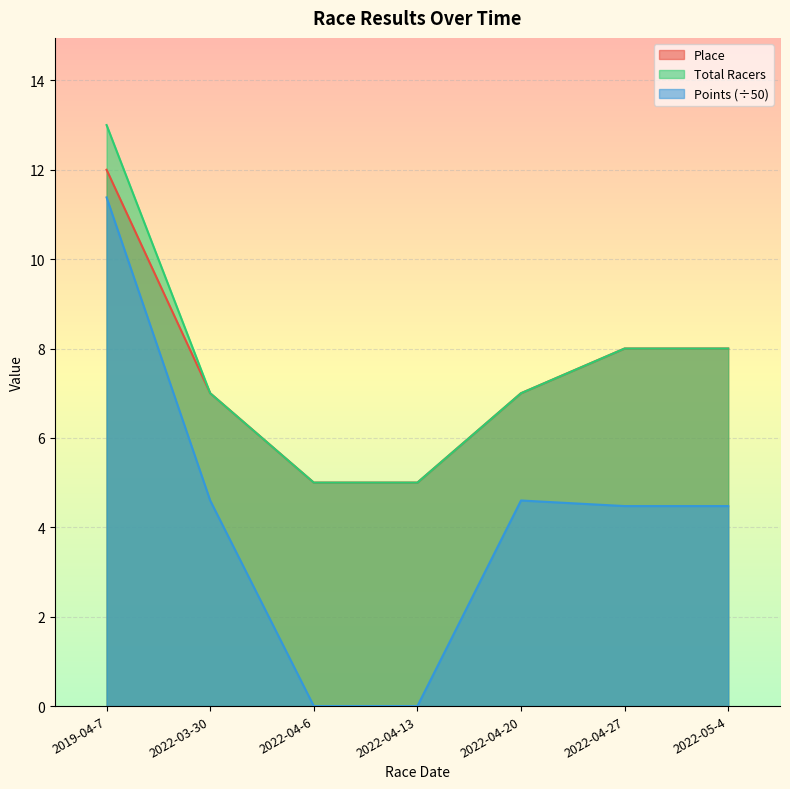

Rank the categories by Points value from lowest to highest.

2022-04-6, 2022-04-13, 2022-04-27, 2022-05-4, 2022-03-30, 2022-04-20, 2019-04-7